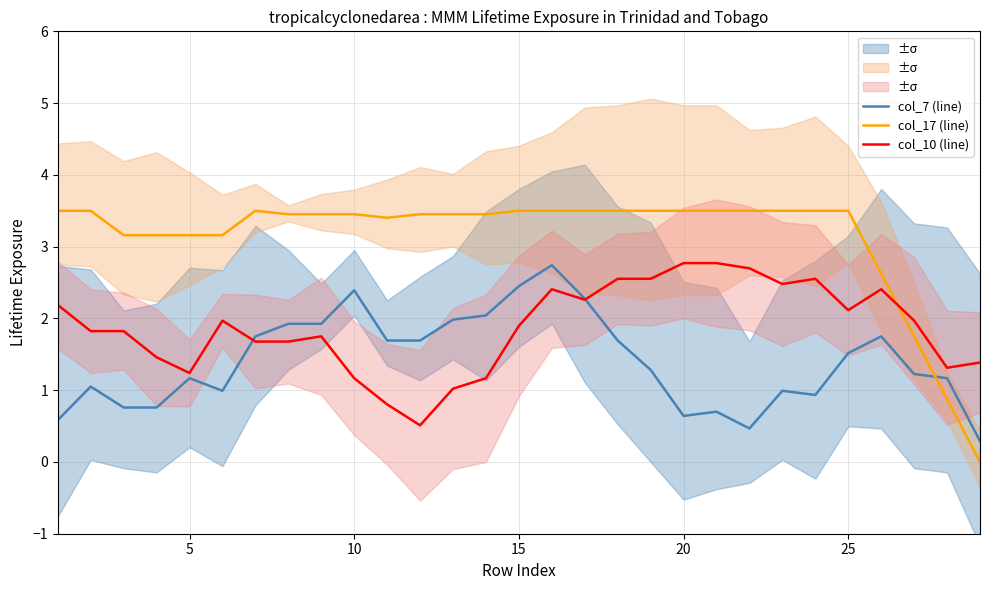

How many distinct data groups are displayed?

3